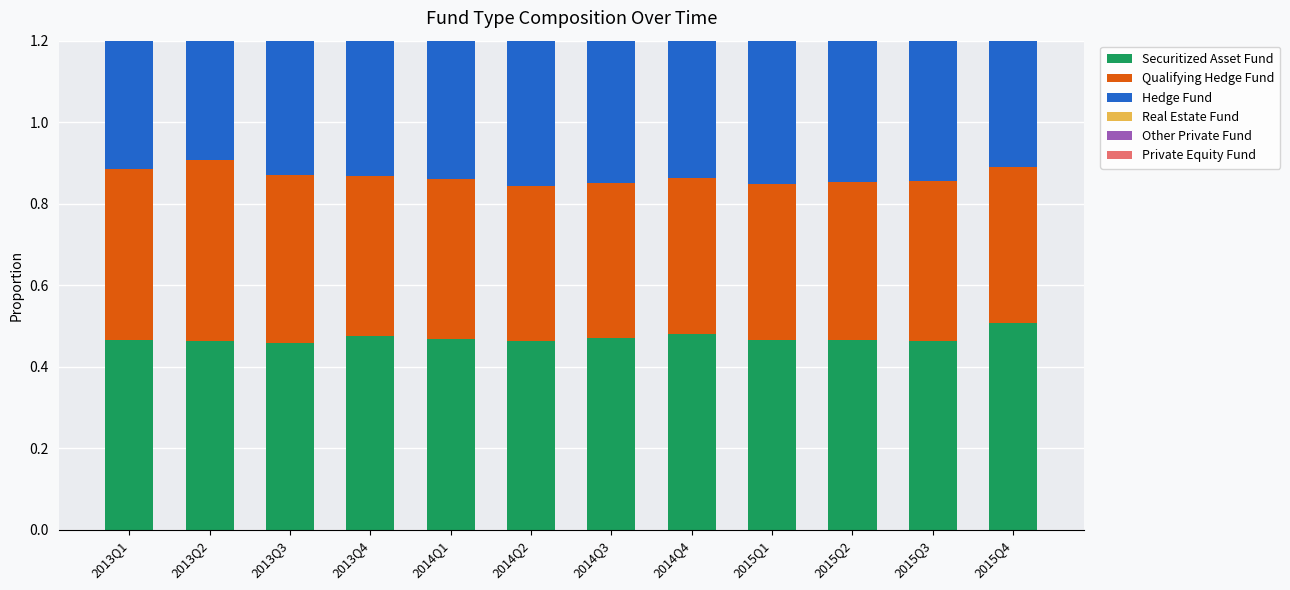

What is the sum of all Private Equity Fund values?

0.4